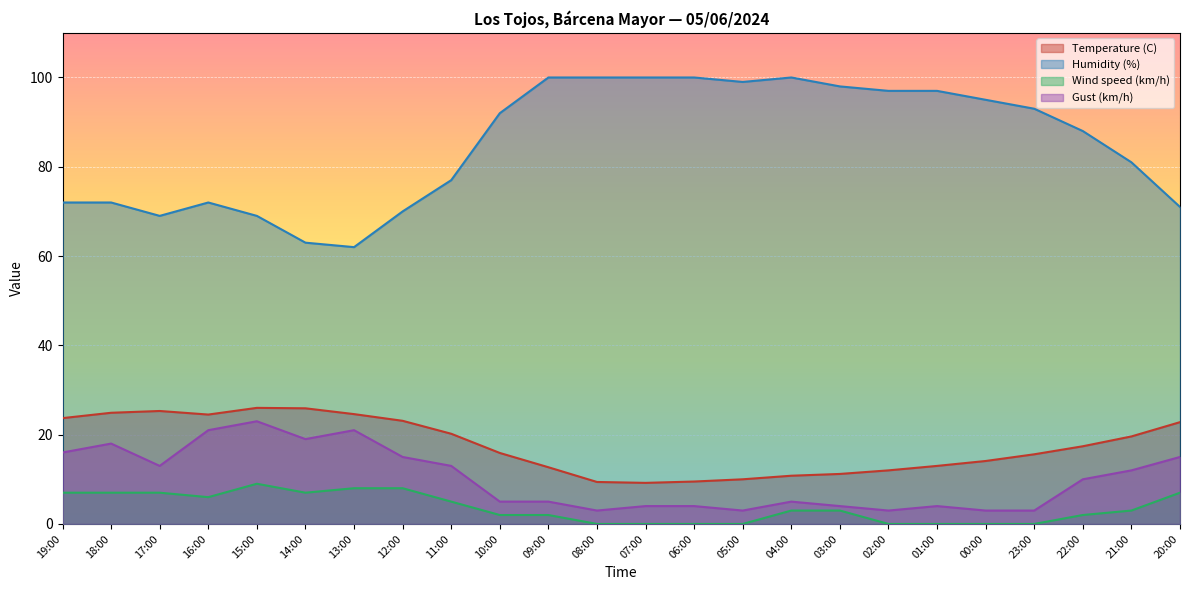

What is the label of the 7th point from the left?

13:00